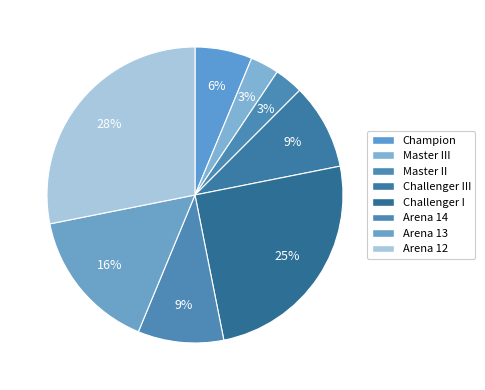

How much of the chart is everything except Arena 14?

90.6%